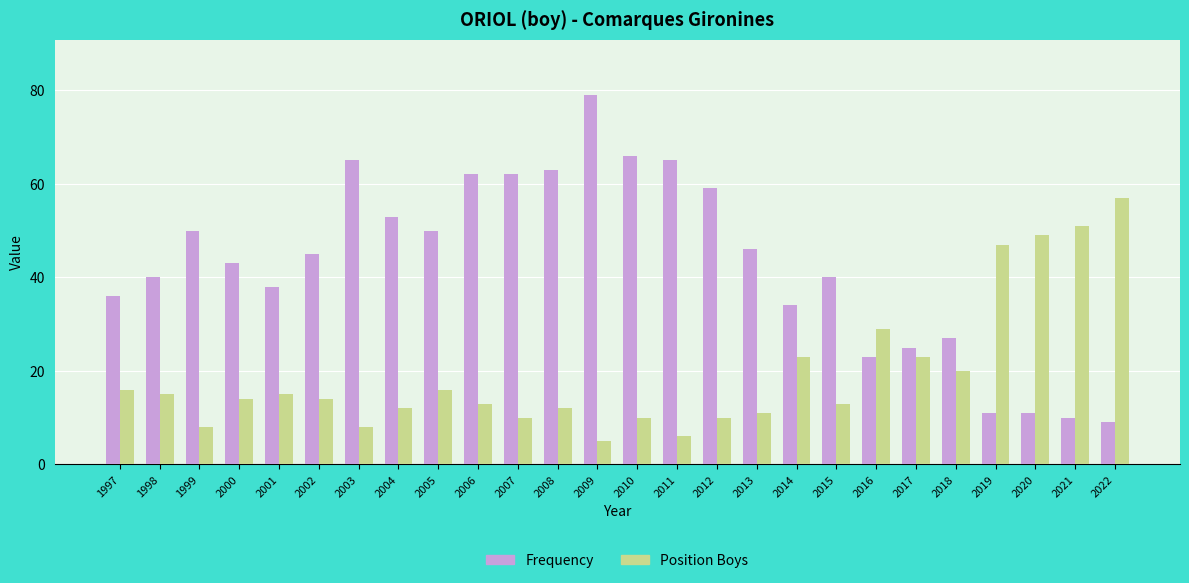

What is the difference between the maximum and minimum values in the Frequency series?

70